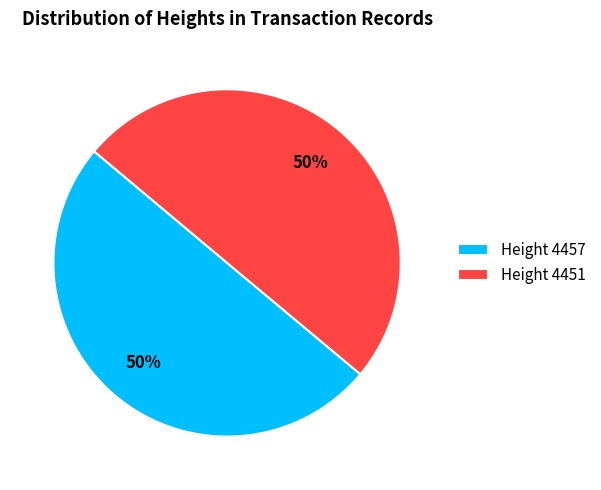

To the nearest percent, what portion does Height 4451 represent?

50%